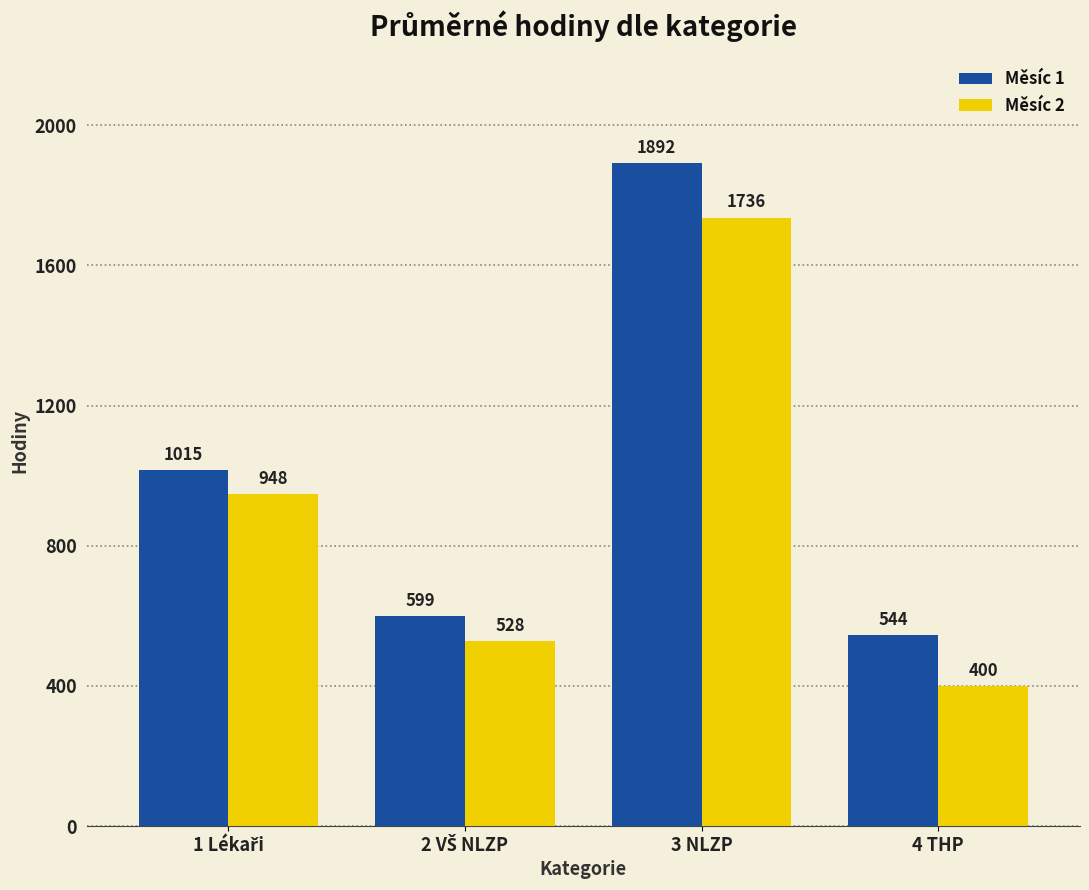

At which category is the sum across all series the highest?

3 NLZP